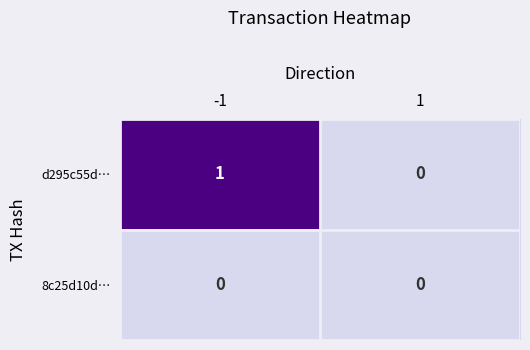

Reading left to right, what are all the values shown in this chart?

d295c55d…: -1=1	1=0
8c25d10d…: -1=0	1=0